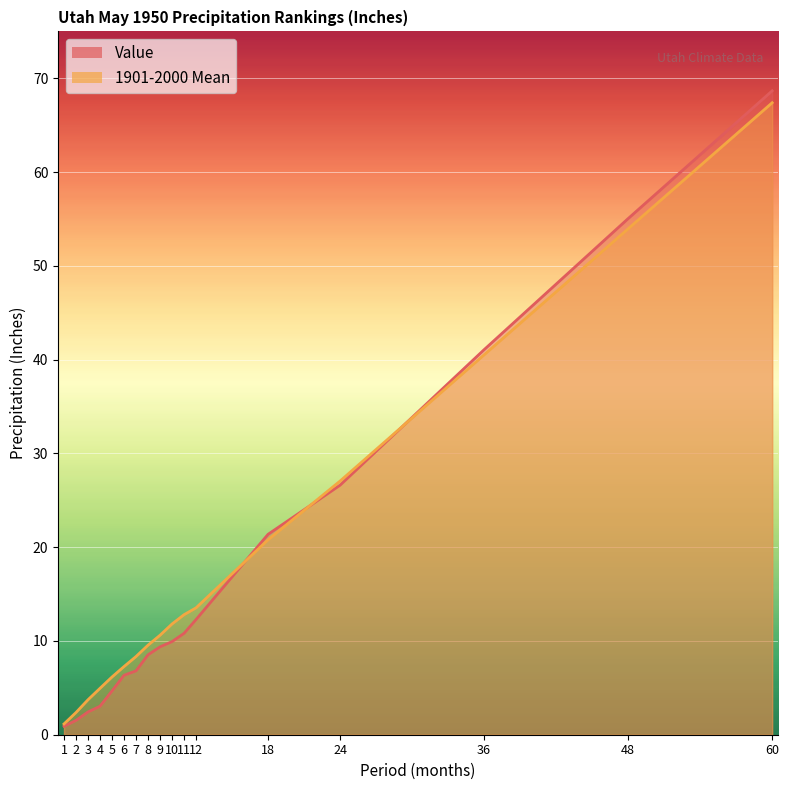

What is the difference between the highest and lowest values at 36?

0.6